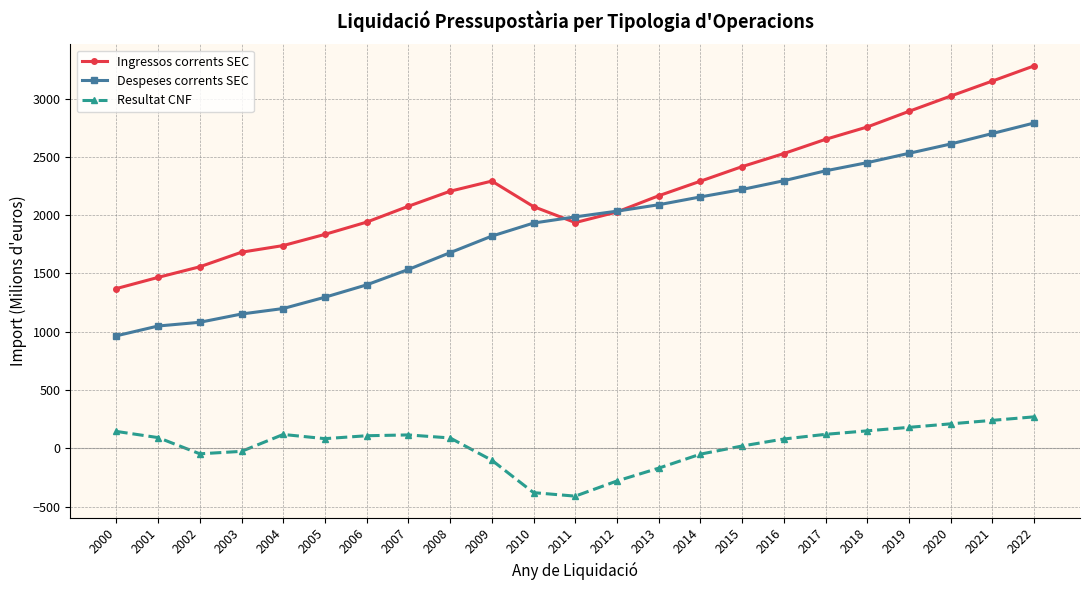

How many data points in Ingressos corrents SEC are less than 2166?

11